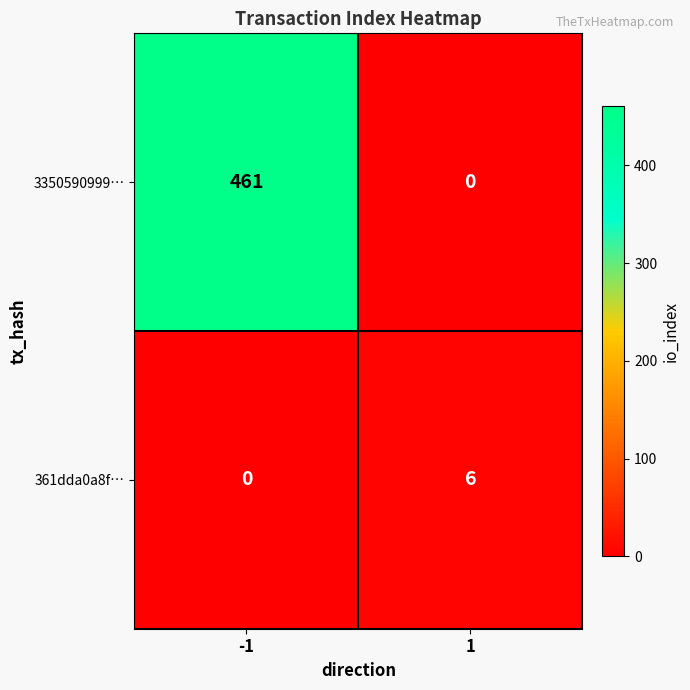

Which series has the largest total across all categories?

3350590999…